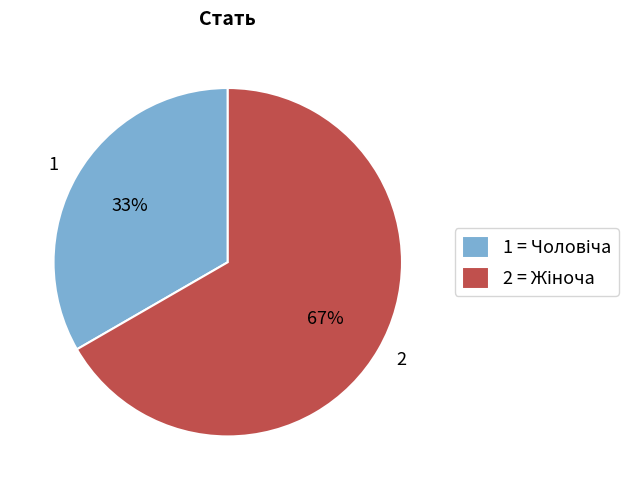

Is there a majority slice in this chart?

Yes